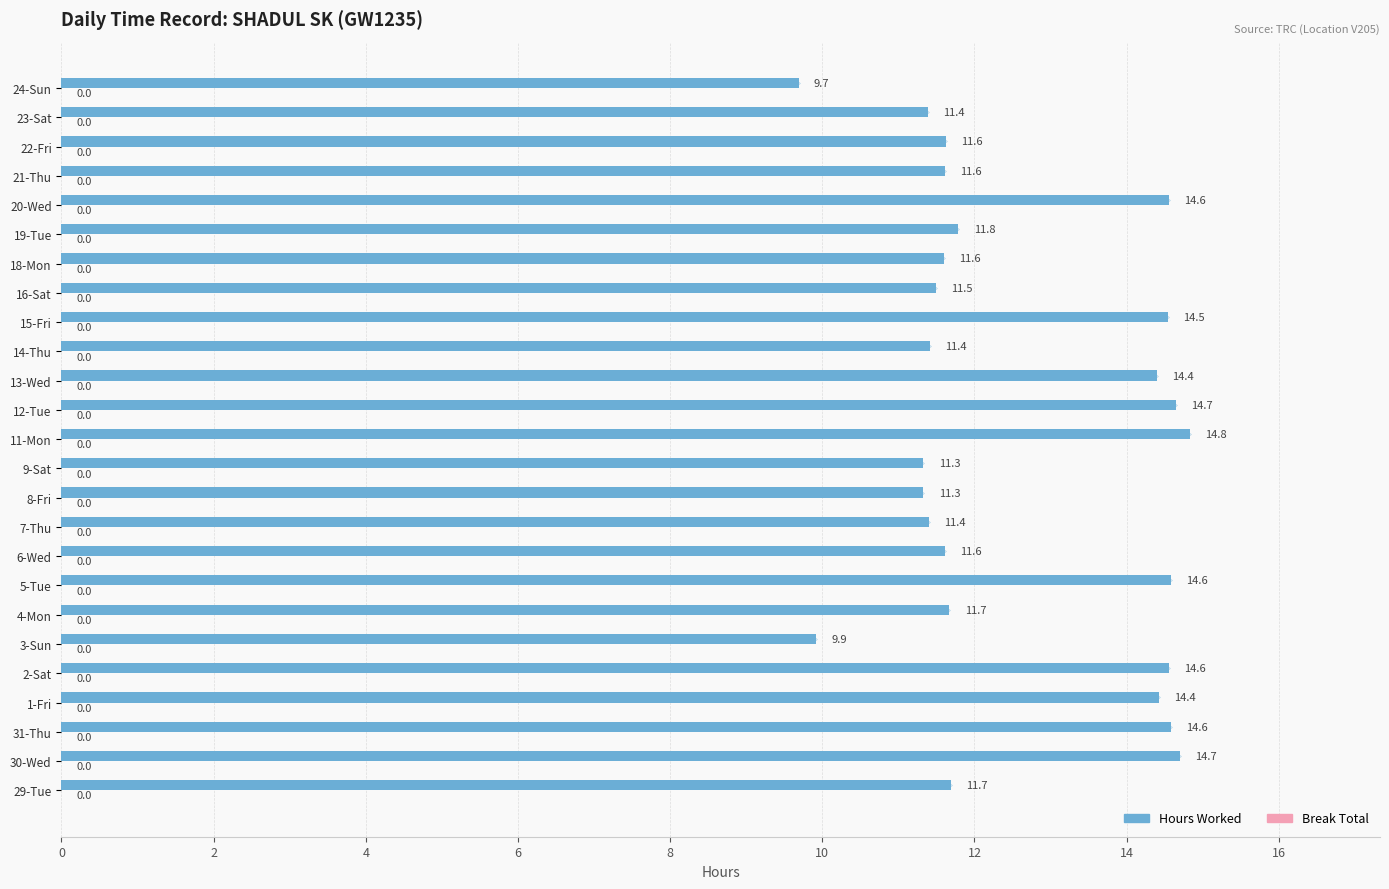

Which category has the lowest value across all series?

24-Sun